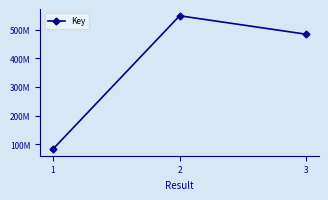

What is the value of the 1st point from the left?

83435746